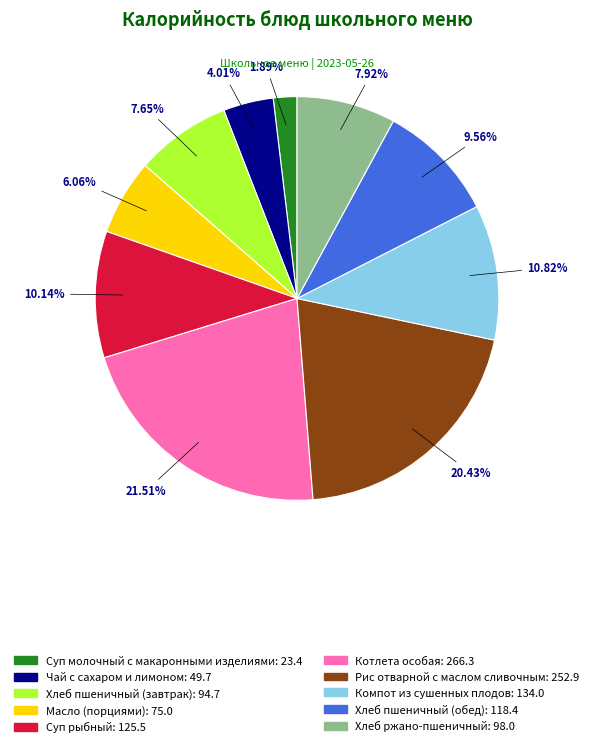

What portion of the pie excludes Суп рыбный?

89.9%